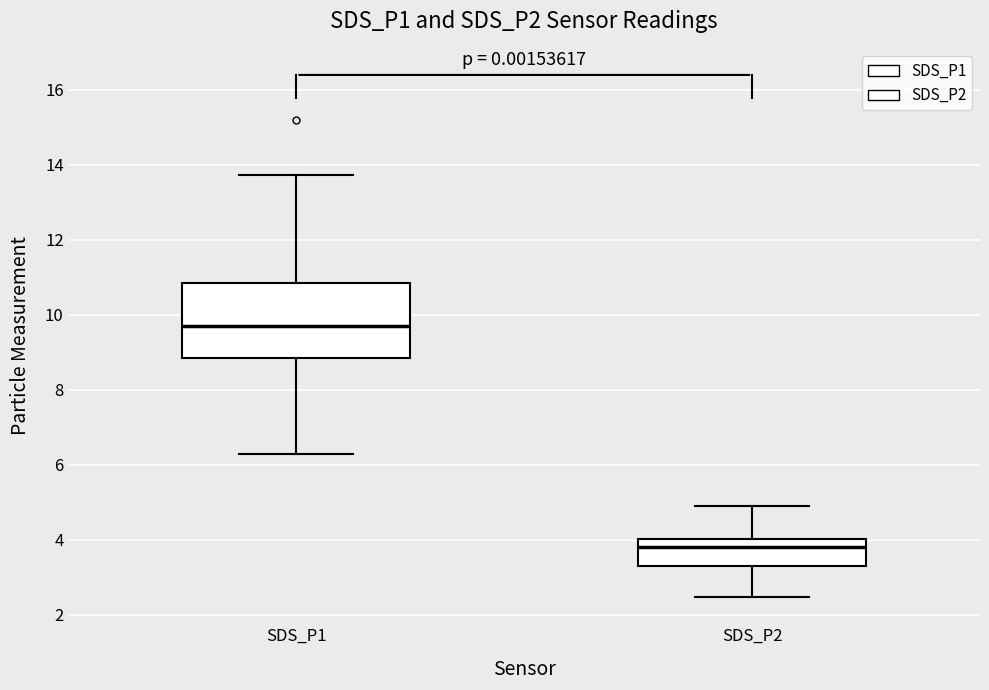

Comparing the boxes themselves (not the whiskers), which one is the tallest?

SDS_P1